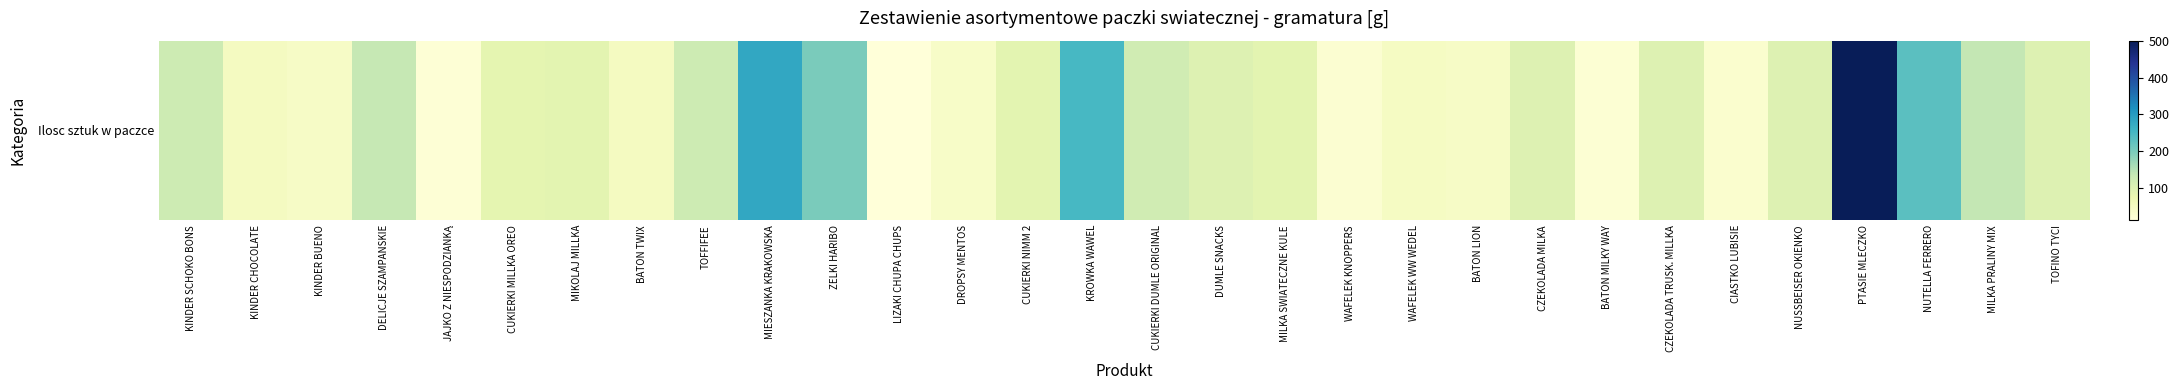

The chart shows a value of 230 at NUTELLA FERRERO. True or false?

True